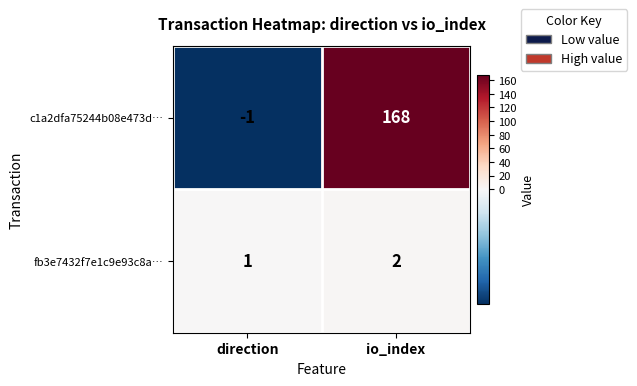

Read the c1a2dfa75244b08e473d… value at io_index, to the nearest 50.

150